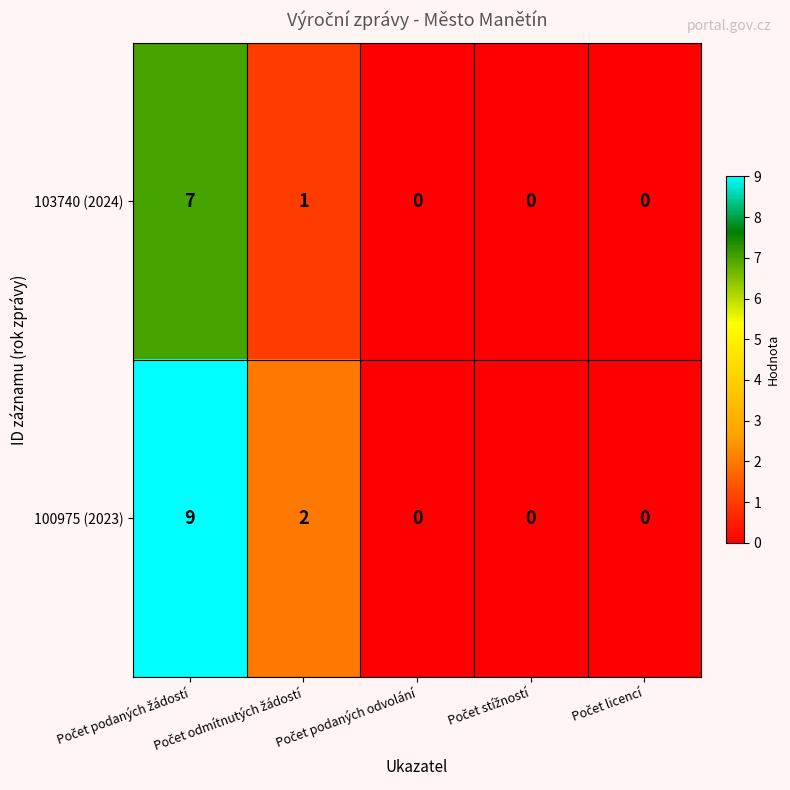

What is the difference between the maximum and minimum values in the 100975 (2023) series?

9